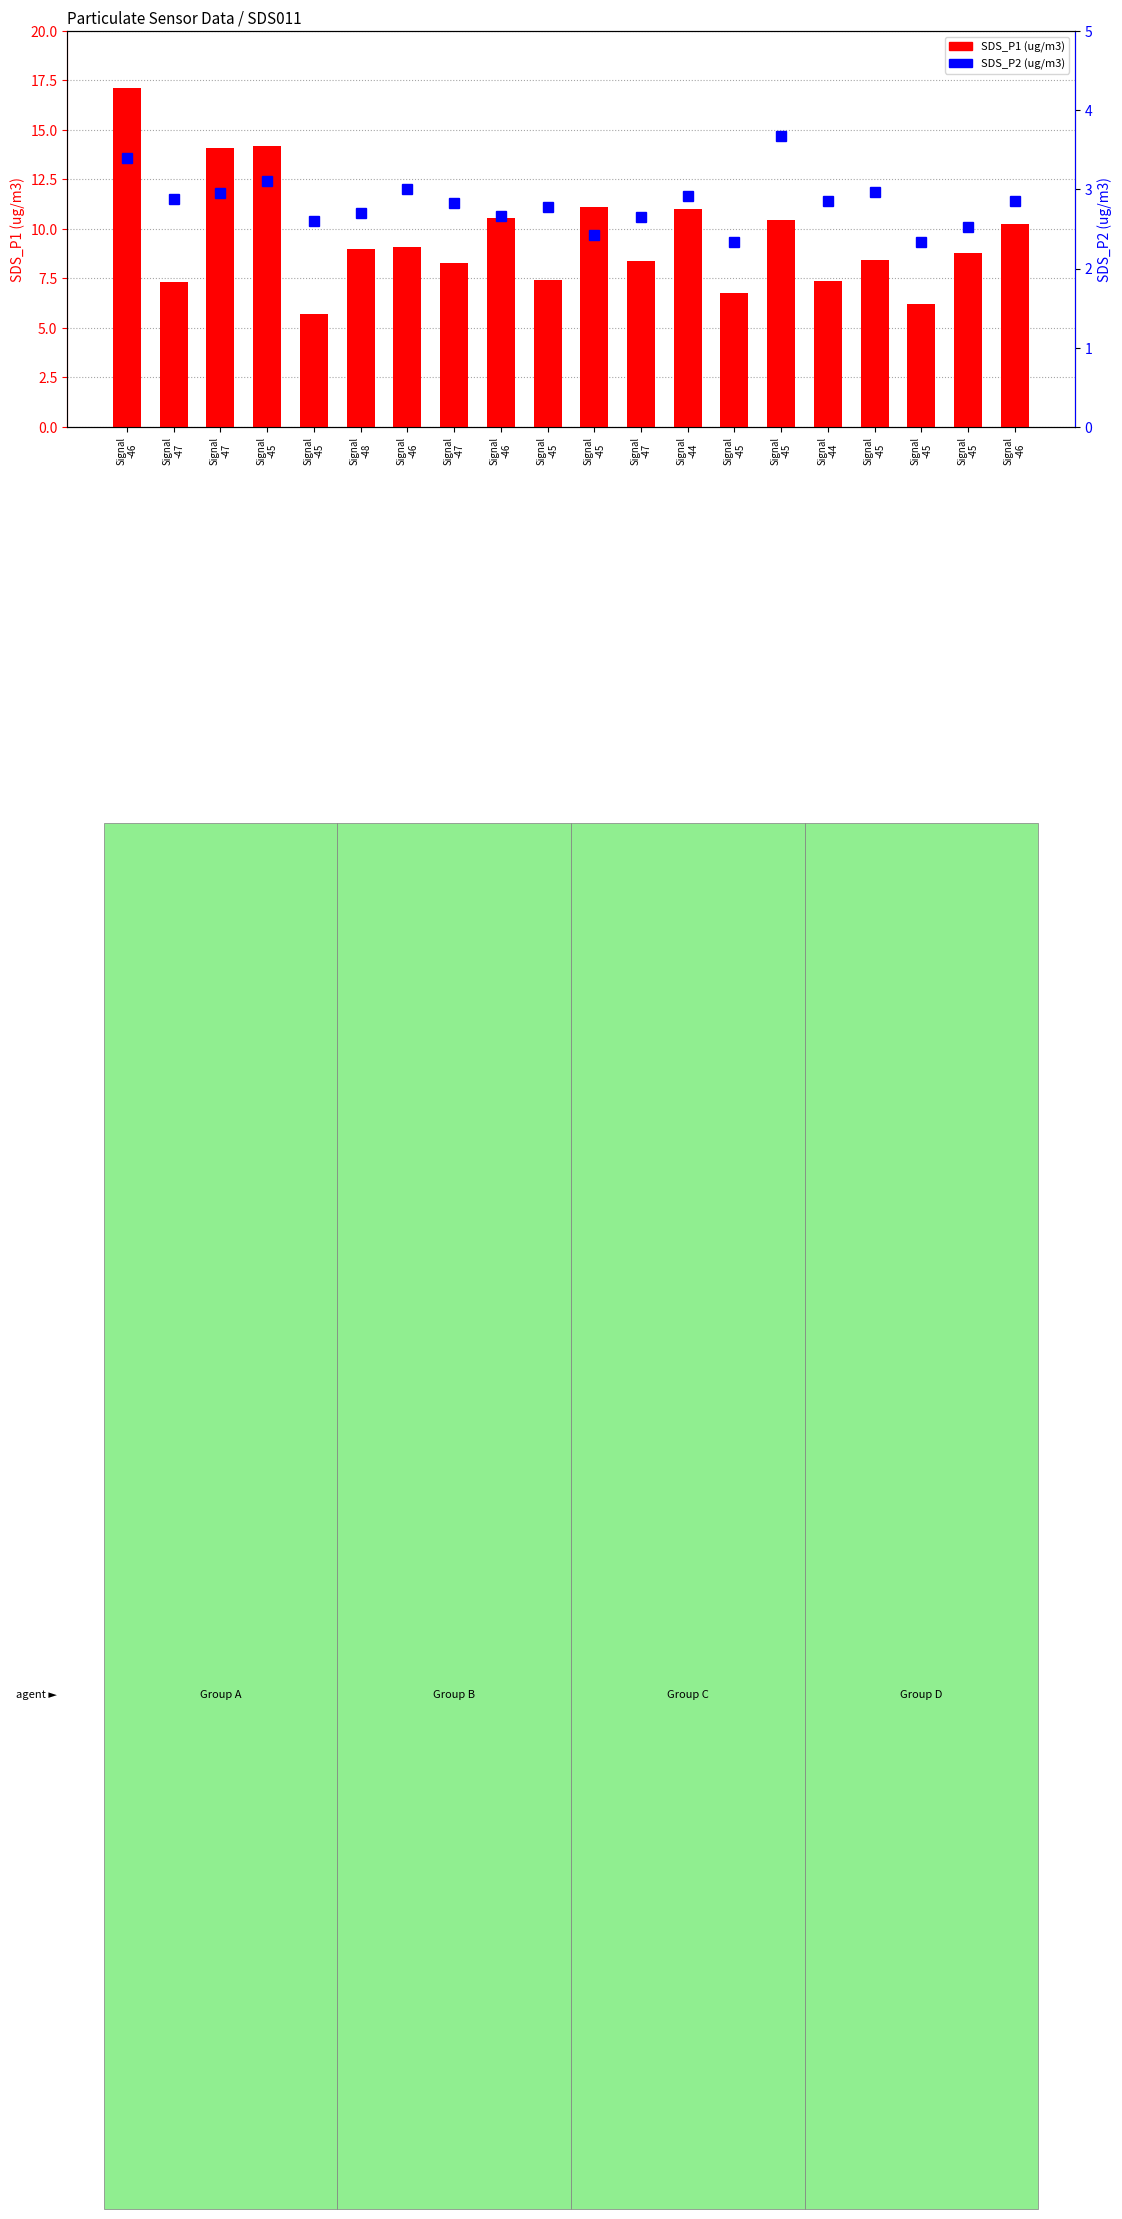

At which label is the value closest to 11?

Signal
-44